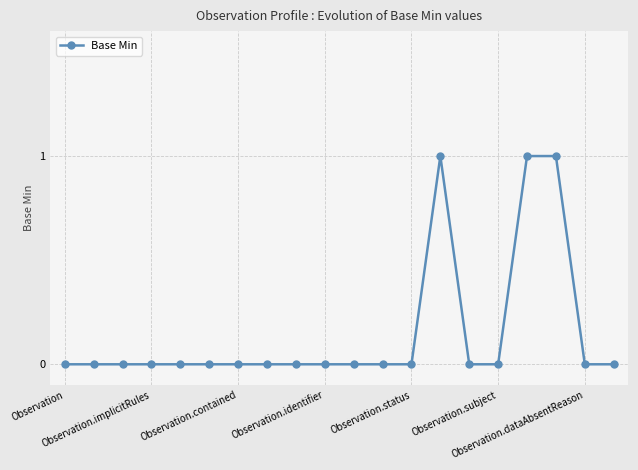

Reading left to right, what are all the values shown in this chart?

0	0	0	0	0	0	0	0	0	0	0	0	0	1	0	0	1	1	0	0